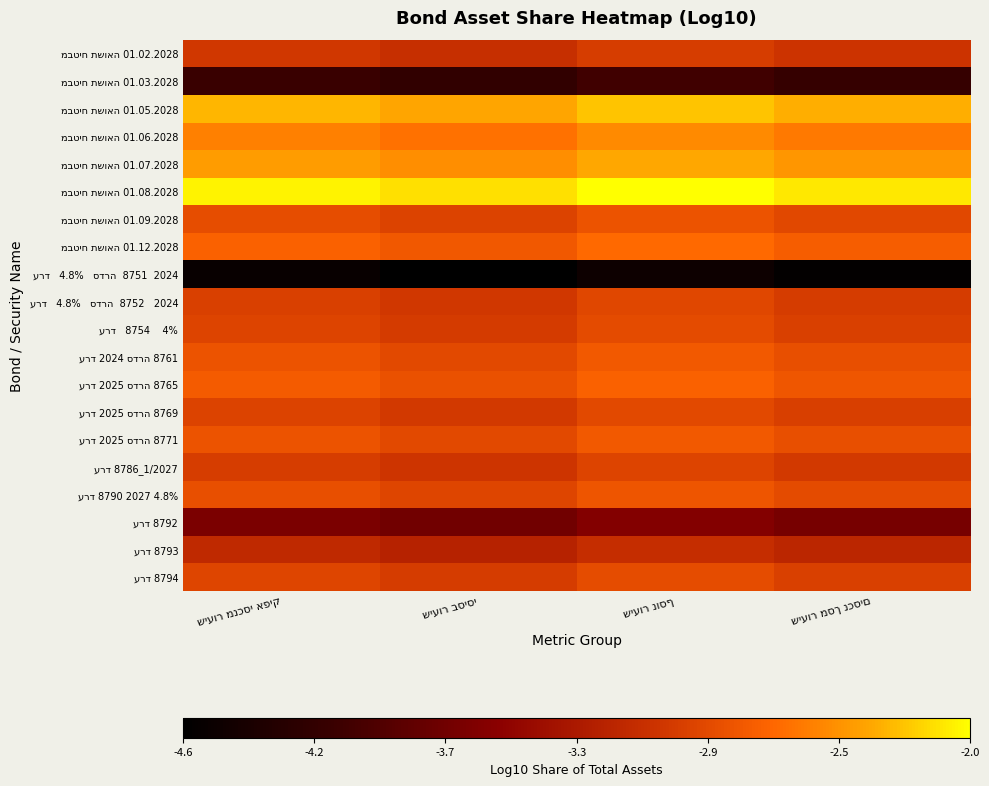

At which label is ערד 2025 סדרה 8769 closest to -2?

שיעור נוסף